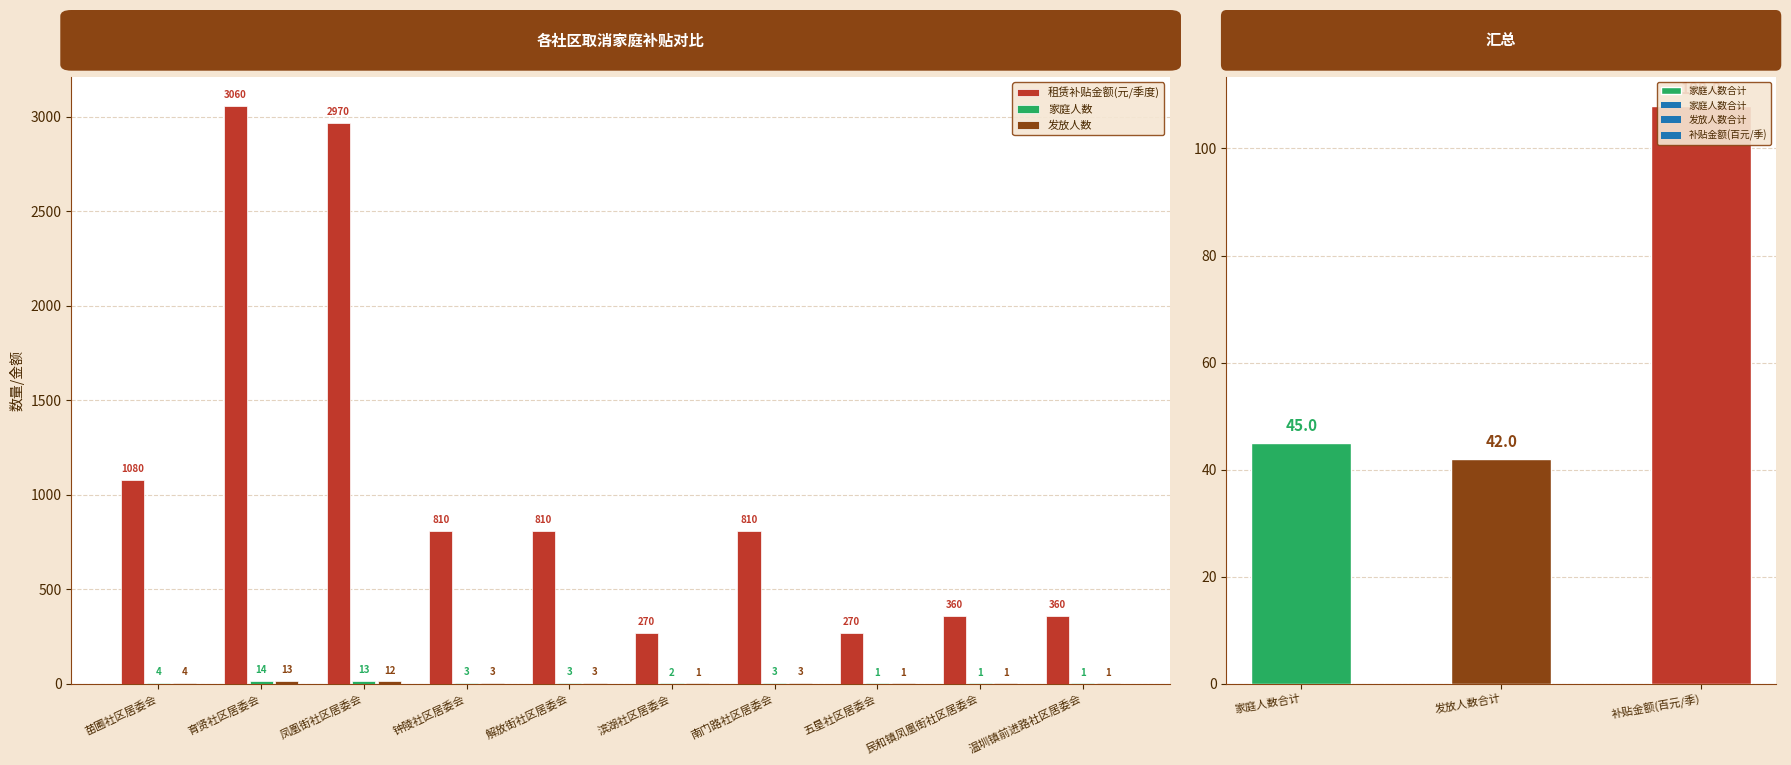

What is the label of the 6th bar from the left?

滨湖社区居委会